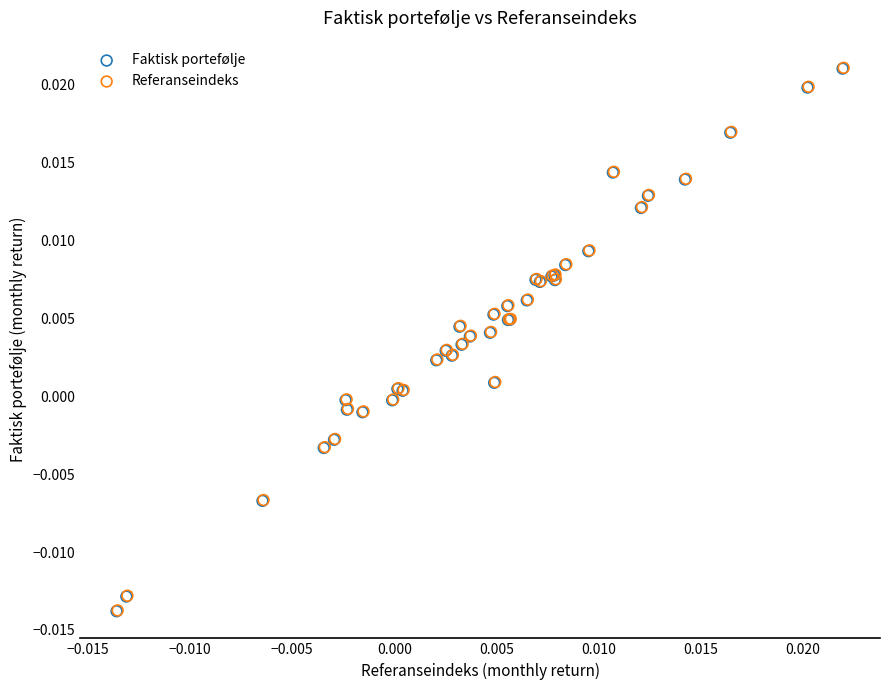

What are all the series names shown in the legend?

Faktisk portefølje, Referanseindeks